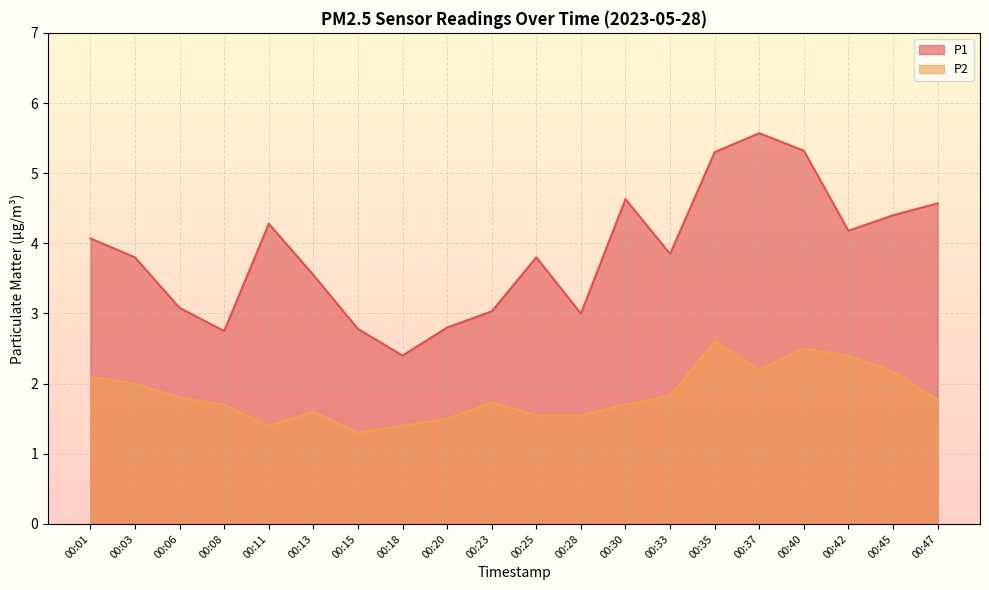

Rank the categories by P2 value from highest to lowest.

00:35, 00:40, 00:42, 00:37, 00:45, 00:01, 00:03, 00:33, 00:06, 00:47, 00:23, 00:08, 00:30, 00:13, 00:25, 00:28, 00:20, 00:11, 00:18, 00:15